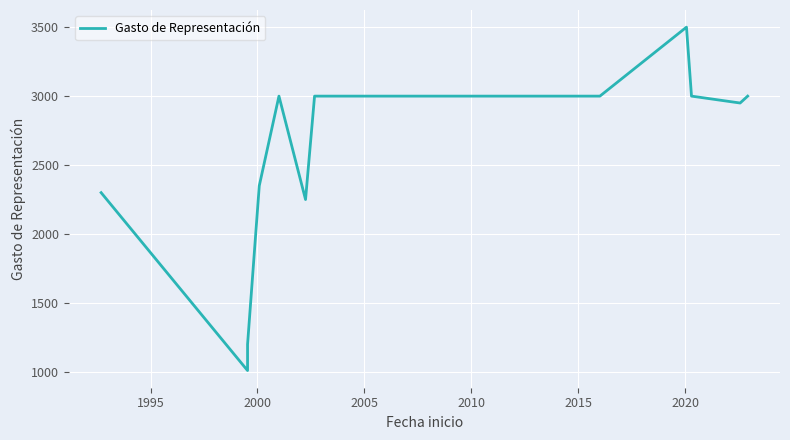

How many lines are shown in the chart?

1